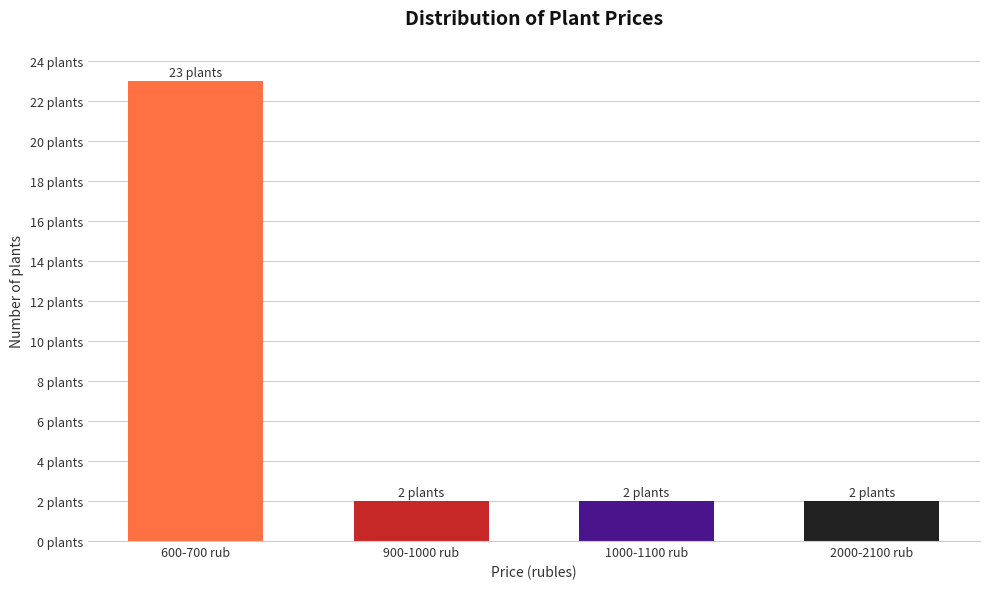

Does the chart contain any negative values?

No